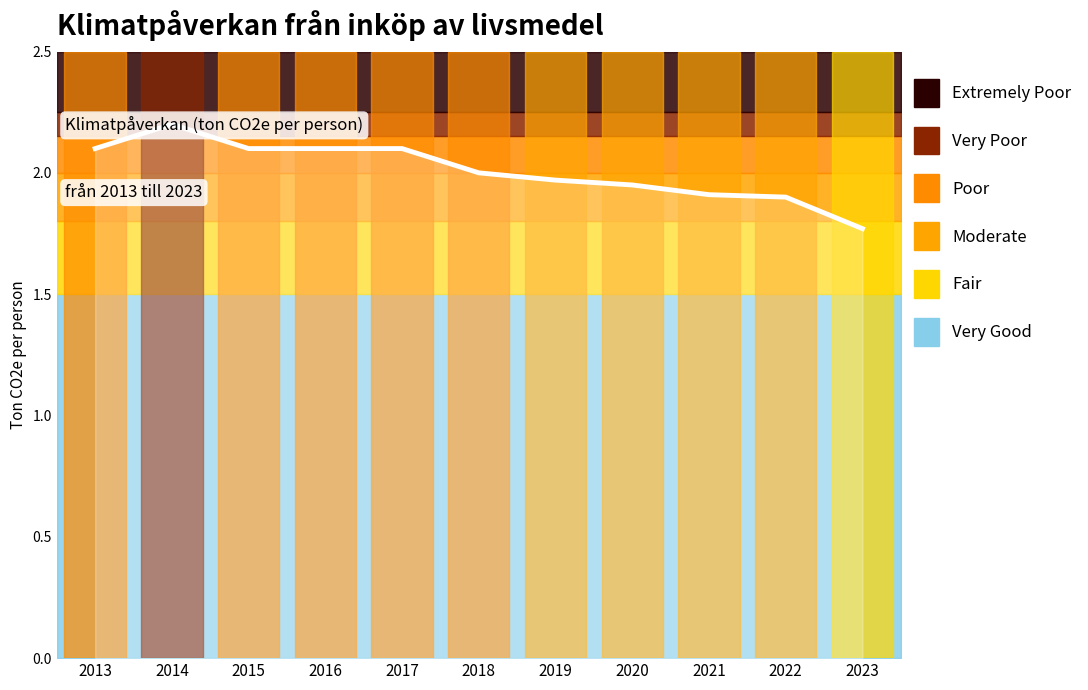

What is the difference between the values at 2017 and 2022?

0.2